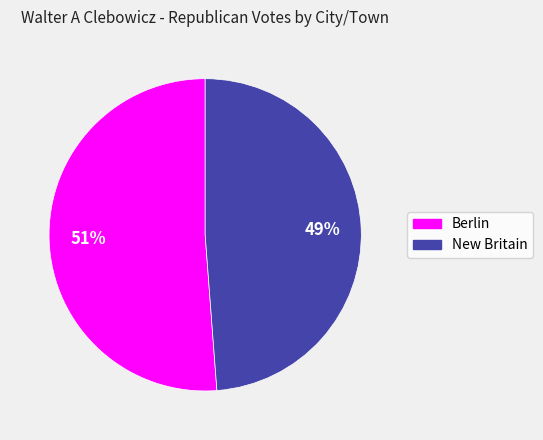

What percentage is the Berlin slice, to the nearest percent?

51%